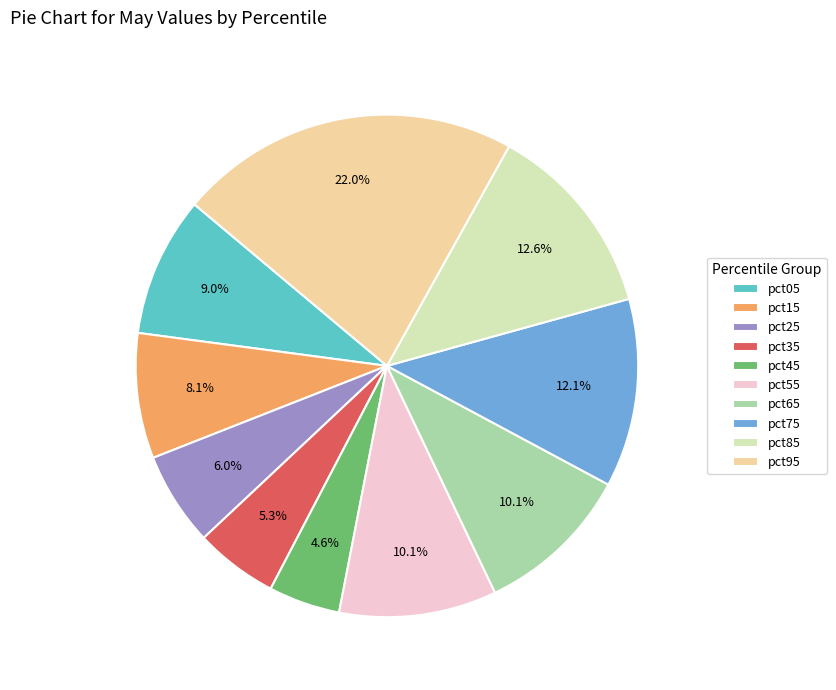

Which category has the biggest portion of the pie?

pct95